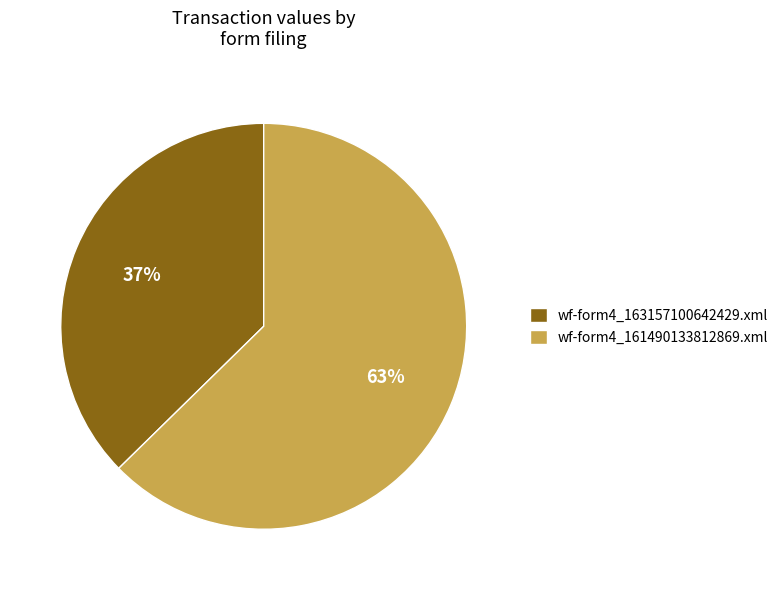

Between wf-form4_161490133812869.xml and wf-form4_163157100642429.xml, which is larger?

wf-form4_161490133812869.xml